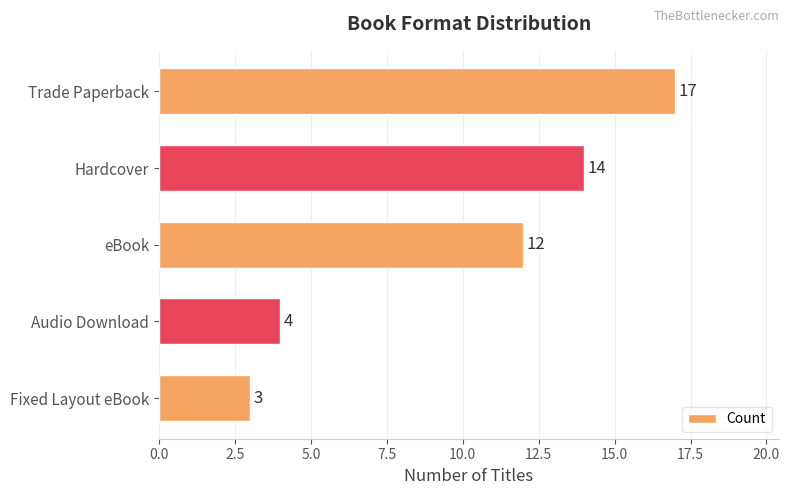

How many data points does each series have?

5